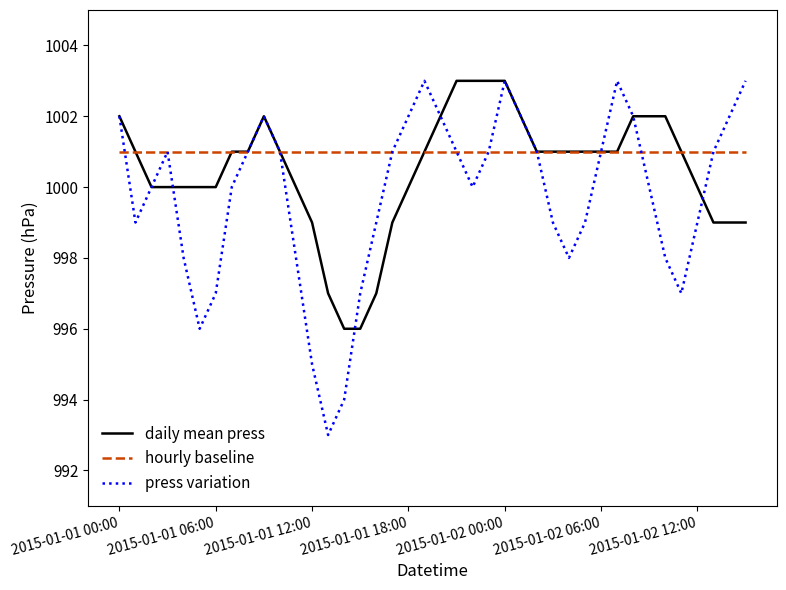

What is the minimum value for press variation?

993